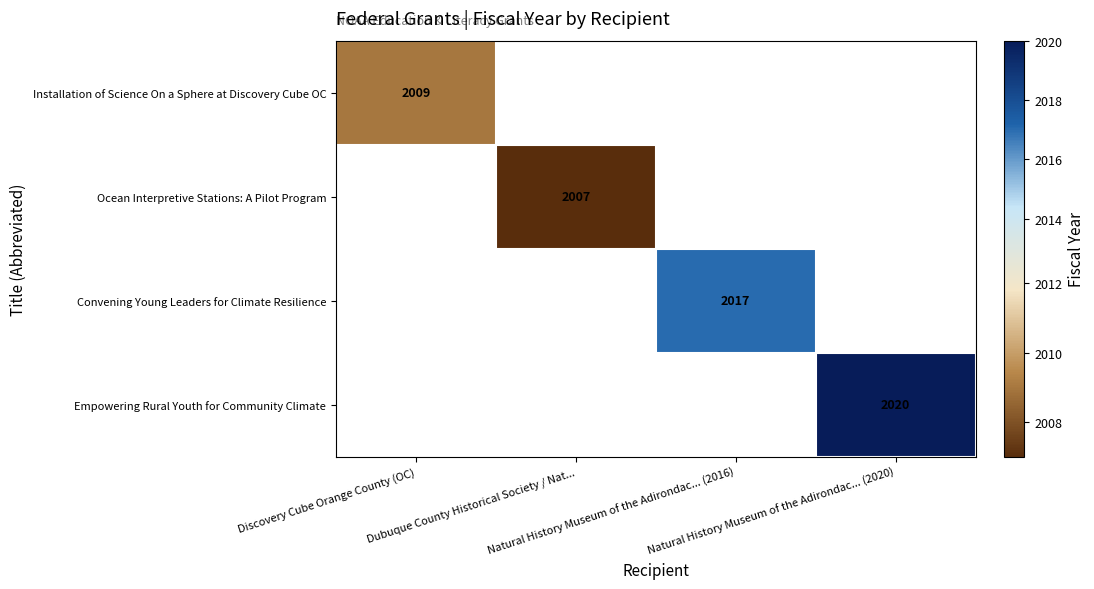

At how many categories does at least one series exceed 2017?

1